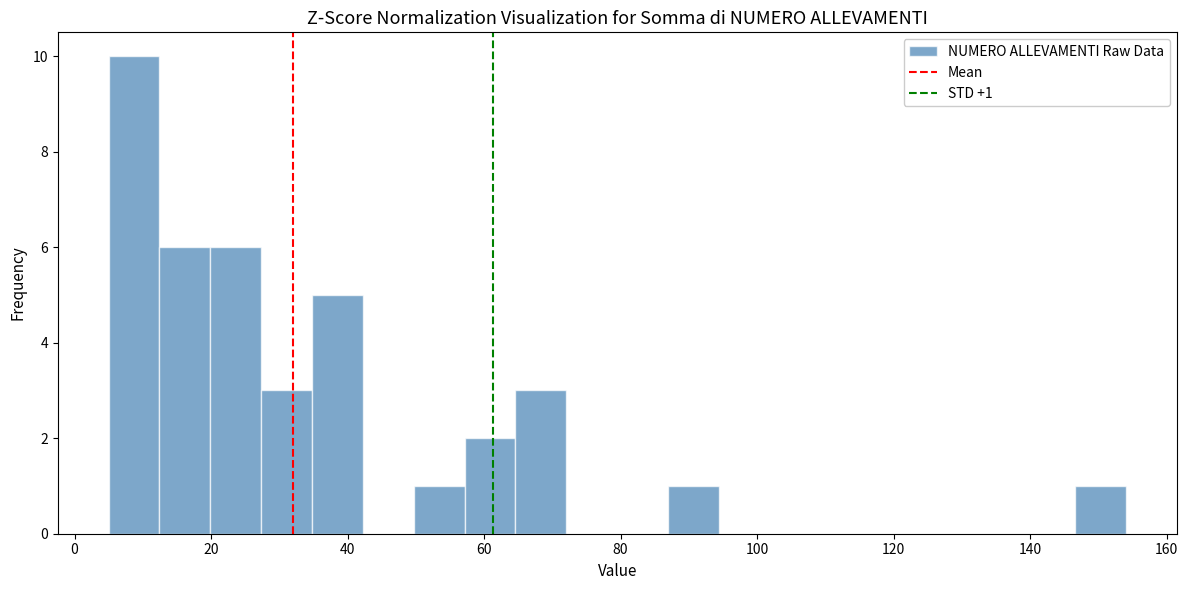

Around what value on the x-axis is the tallest bar? Give the approximate position of its centre, as read against the axis.

8